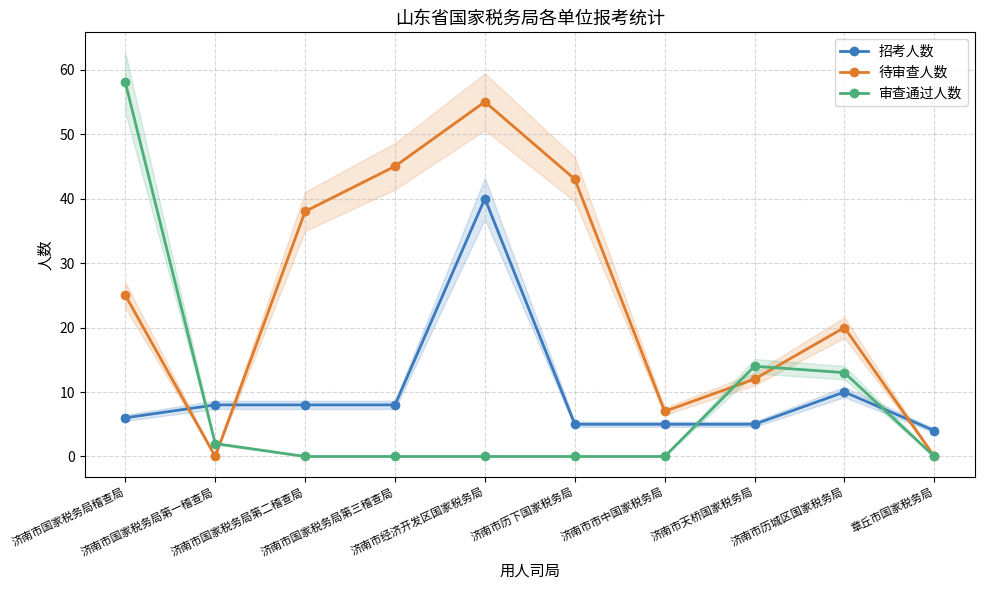

Reading right to left, extract all data points from this chart.

招考人数: 章丘市国家税务局=4	济南市历城区国家税务局=10	济南市天桥国家税务局=5	济南市市中国家税务局=5	济南市历下国家税务局=5	济南市经济开发区国家税务局=40	济南市国家税务局第三稽查局=8	济南市国家税务局第二稽查局=8	济南市国家税务局第一稽查局=8	济南市国家税务局稽查局=6
待审查人数: 章丘市国家税务局=0	济南市历城区国家税务局=20	济南市天桥国家税务局=12	济南市市中国家税务局=7	济南市历下国家税务局=43	济南市经济开发区国家税务局=55	济南市国家税务局第三稽查局=45	济南市国家税务局第二稽查局=38	济南市国家税务局第一稽查局=0	济南市国家税务局稽查局=25
审查通过人数: 章丘市国家税务局=0	济南市历城区国家税务局=13	济南市天桥国家税务局=14	济南市市中国家税务局=0	济南市历下国家税务局=0	济南市经济开发区国家税务局=0	济南市国家税务局第三稽查局=0	济南市国家税务局第二稽查局=0	济南市国家税务局第一稽查局=2	济南市国家税务局稽查局=58